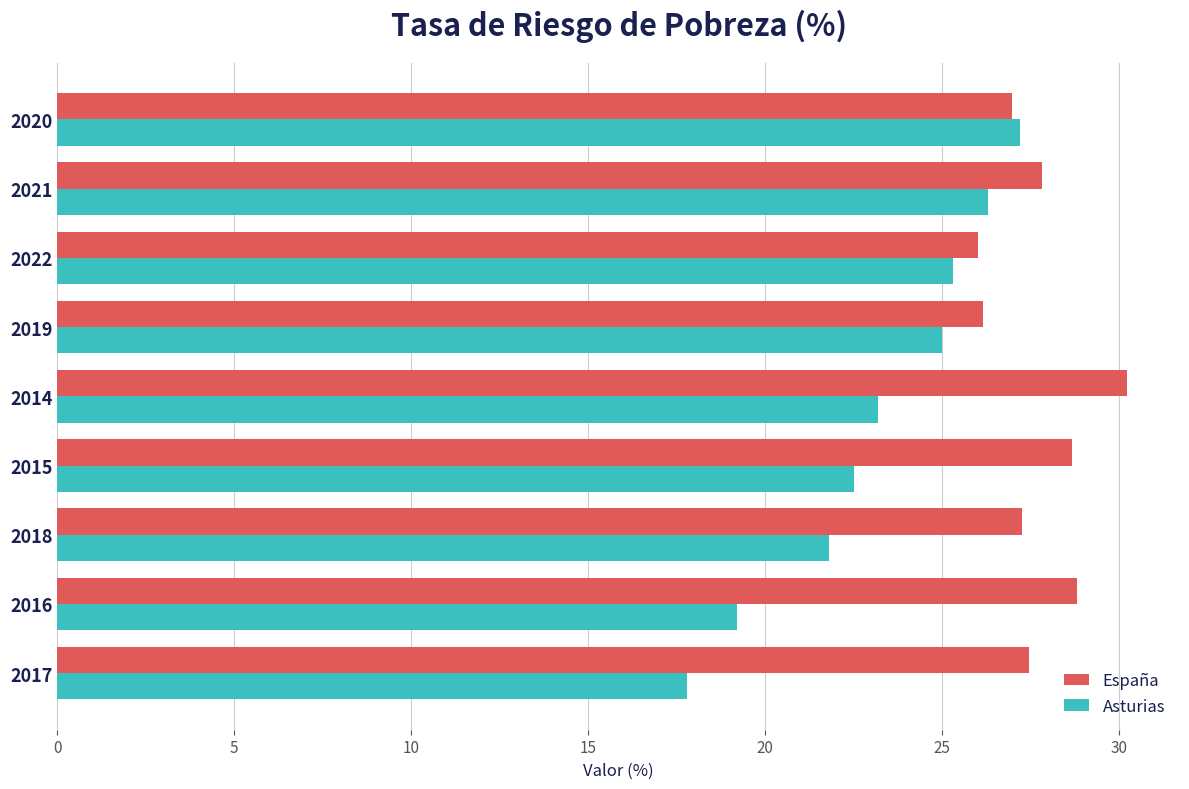

How many data points in Asturias are above 23?

5